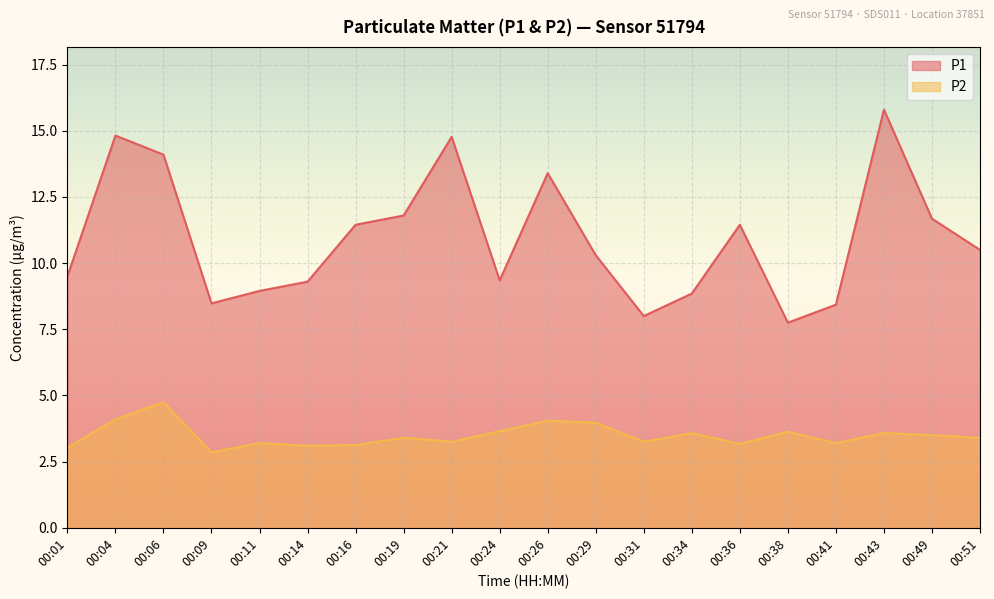

Reading right to left, what are all the values shown in this chart?

P1: 00:51=10.5	00:49=11.7	00:43=15.8	00:41=8.4	00:38=7.8	00:36=11.4	00:34=8.8	00:31=8.0	00:29=10.3	00:26=13.4	00:24=9.3	00:21=14.8	00:19=11.8	00:16=11.4	00:14=9.3	00:11=8.9	00:09=8.5	00:06=14.1	00:04=14.8	00:01=9.5
P2: 00:51=3.4	00:49=3.5	00:43=3.6	00:41=3.2	00:38=3.6	00:36=3.2	00:34=3.6	00:31=3.2	00:29=4.0	00:26=4.0	00:24=3.6	00:21=3.2	00:19=3.4	00:16=3.1	00:14=3.1	00:11=3.2	00:09=2.9	00:06=4.8	00:04=4.1	00:01=3.0